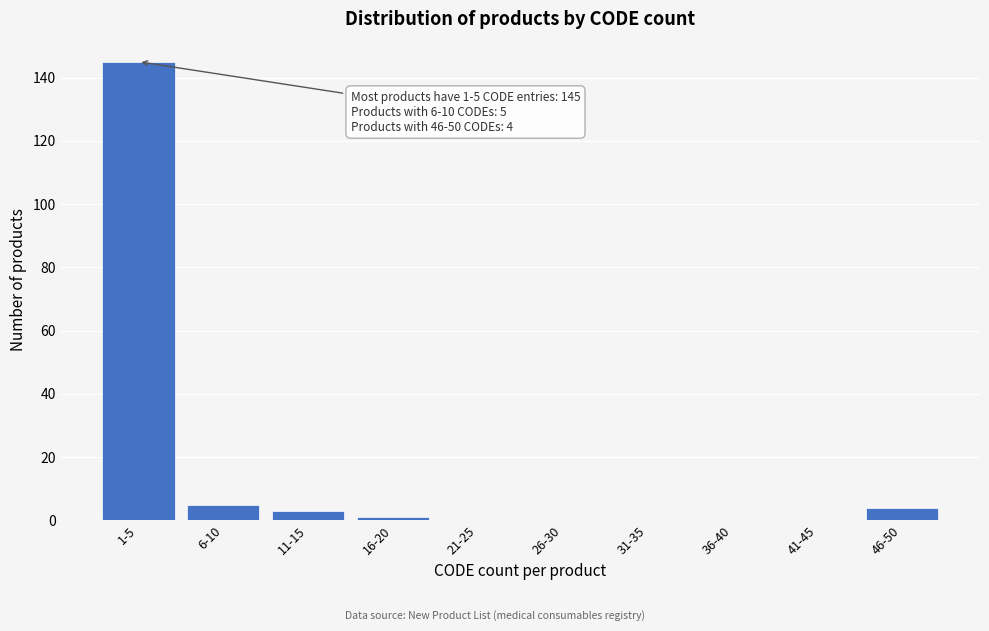

Reading left to right, transcribe all the data shown in this chart.

1-5=145	6-10=5	11-15=3	16-20=1	21-25=0	26-30=0	31-35=0	36-40=0	41-45=0	46-50=4